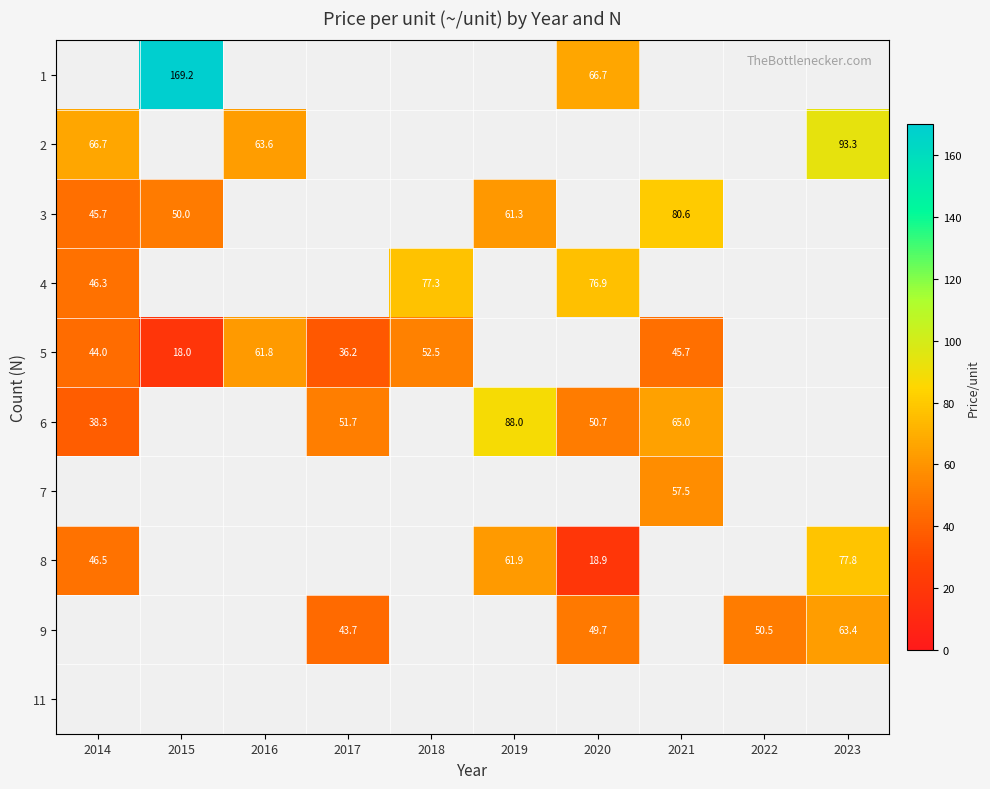

Is it true that 5 equals 18.0 at 2015?

True